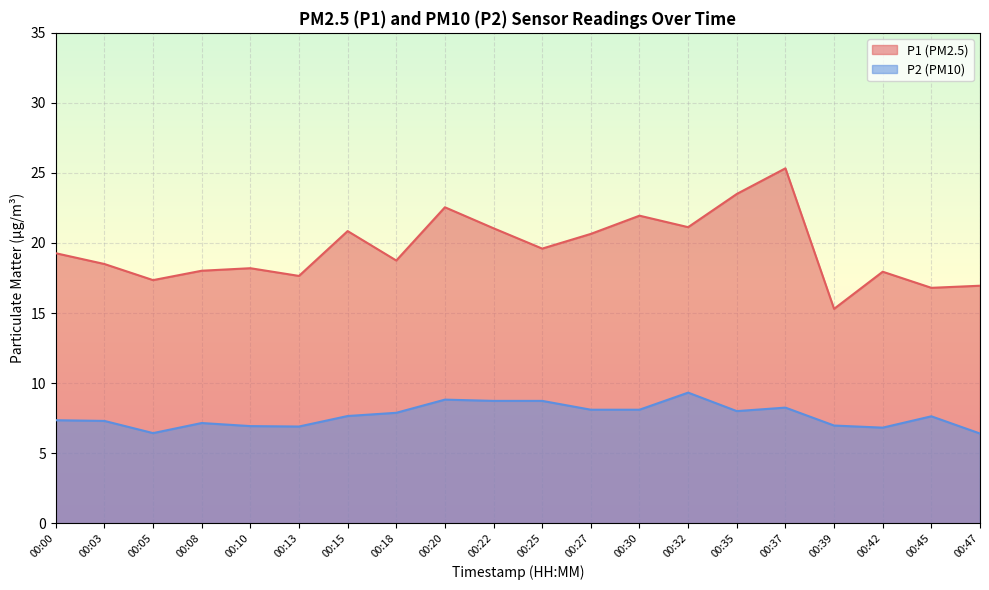

Is it true that P1 equals 31.9 at 00:00?

False